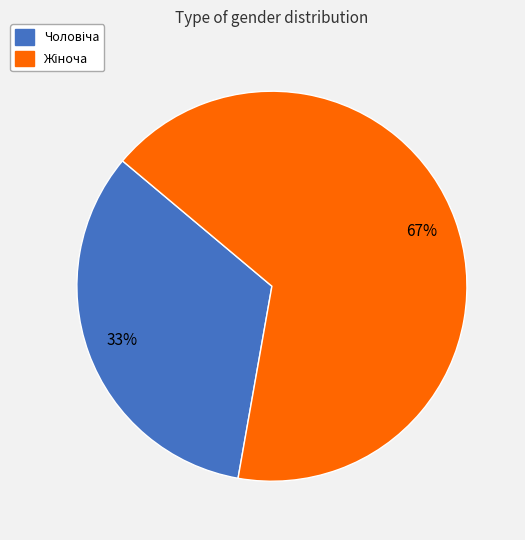

To the nearest percent, what is the average slice percentage?

50%